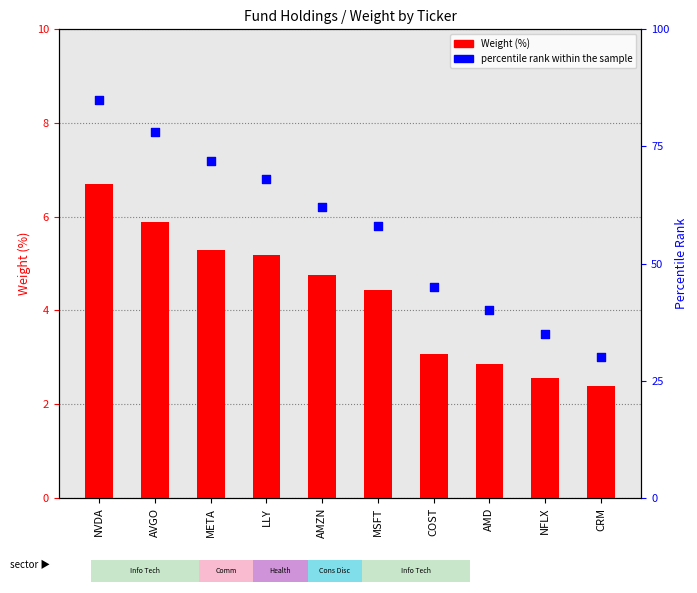

Which series contains the highest Y value?

percentile rank within the sample